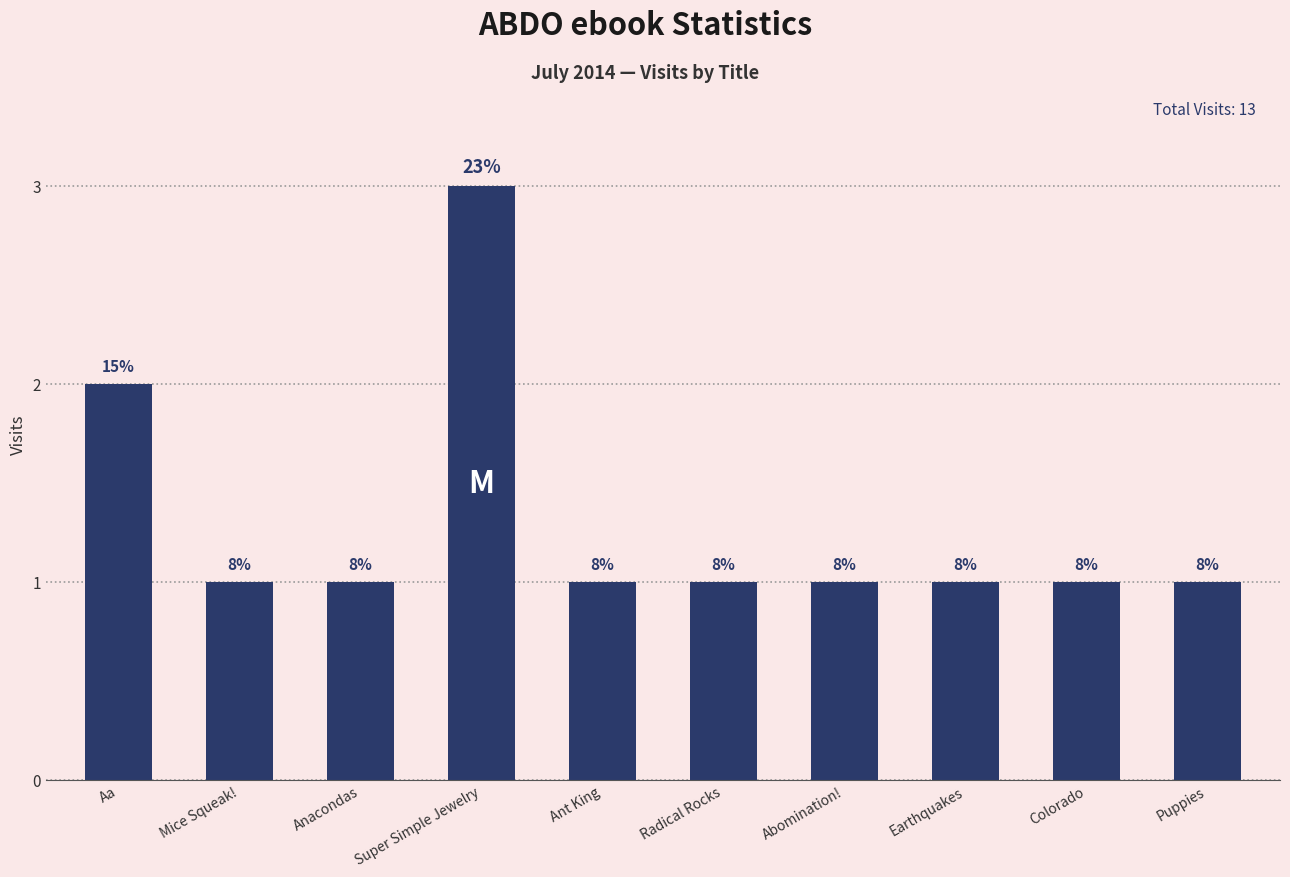

Which label corresponds to the smallest value in the chart?

Mice Squeak!